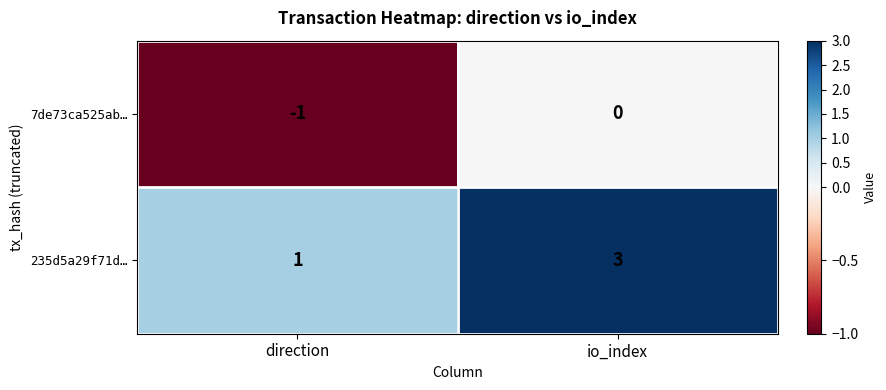

Rank the series by their average value, from lowest to highest.

7de73ca525ab…, 235d5a29f71d…